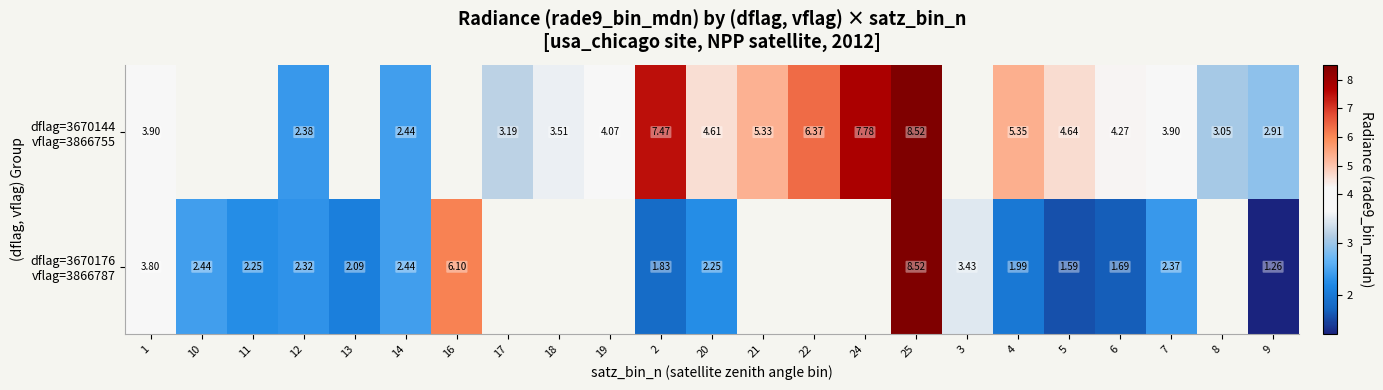

At how many categories does at least one series exceed 4?

11